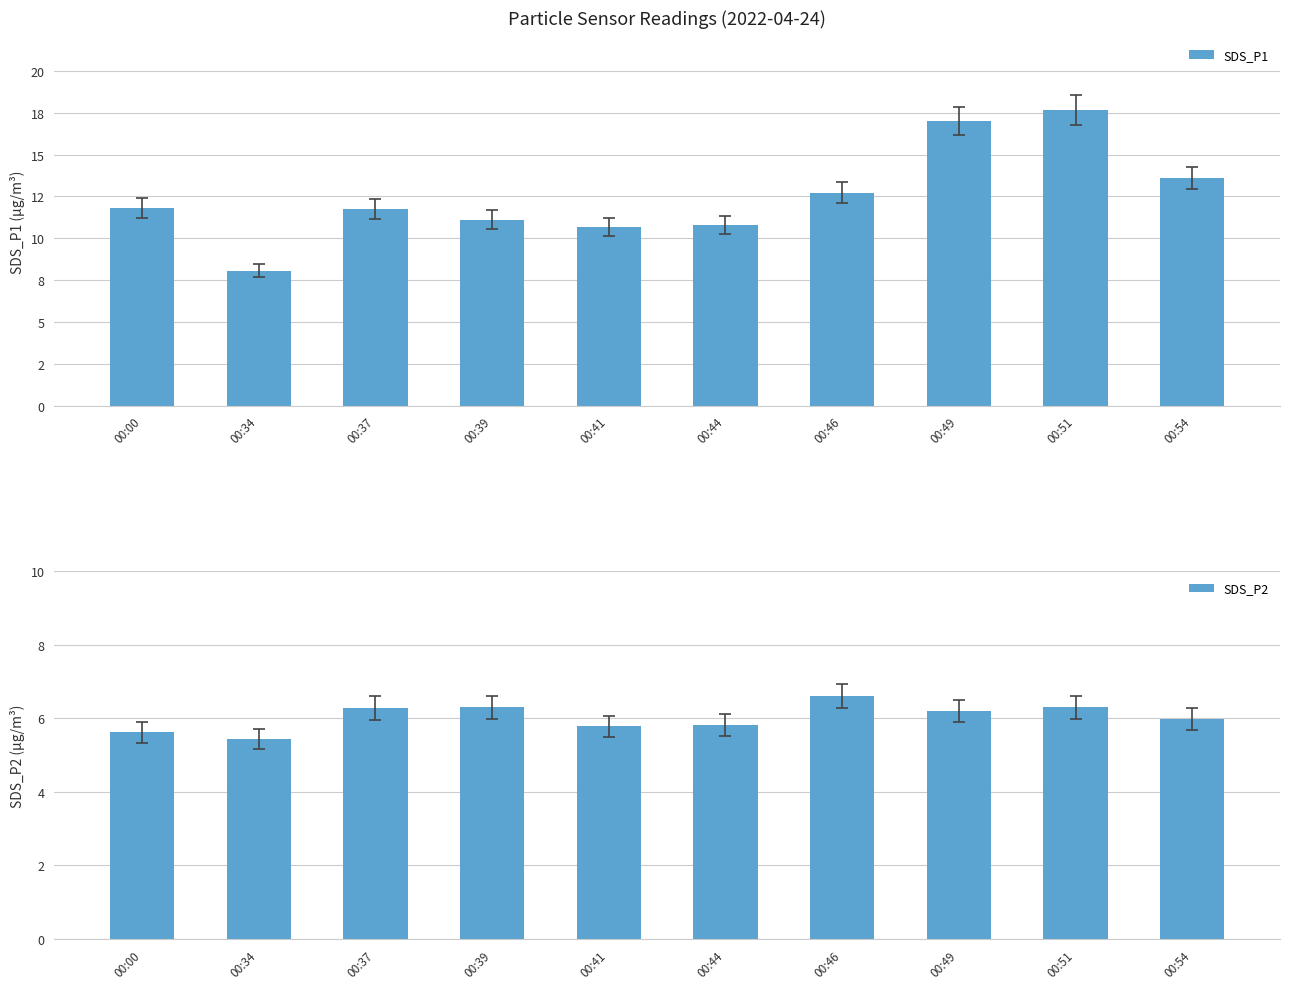

The SDS_P2 series shows 2.7 at 00:41. True or false?

False